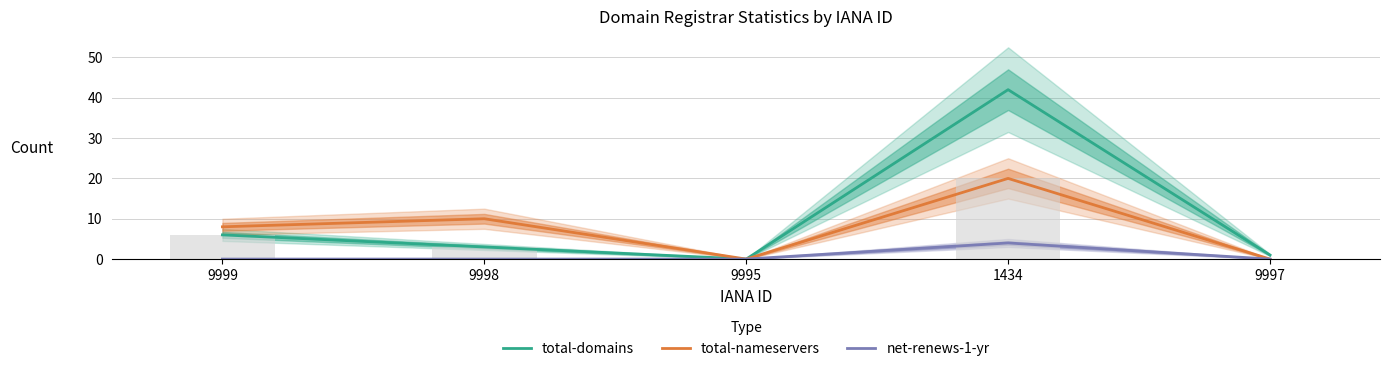

True or false: total-nameservers has a value of 0 at 9997.

True